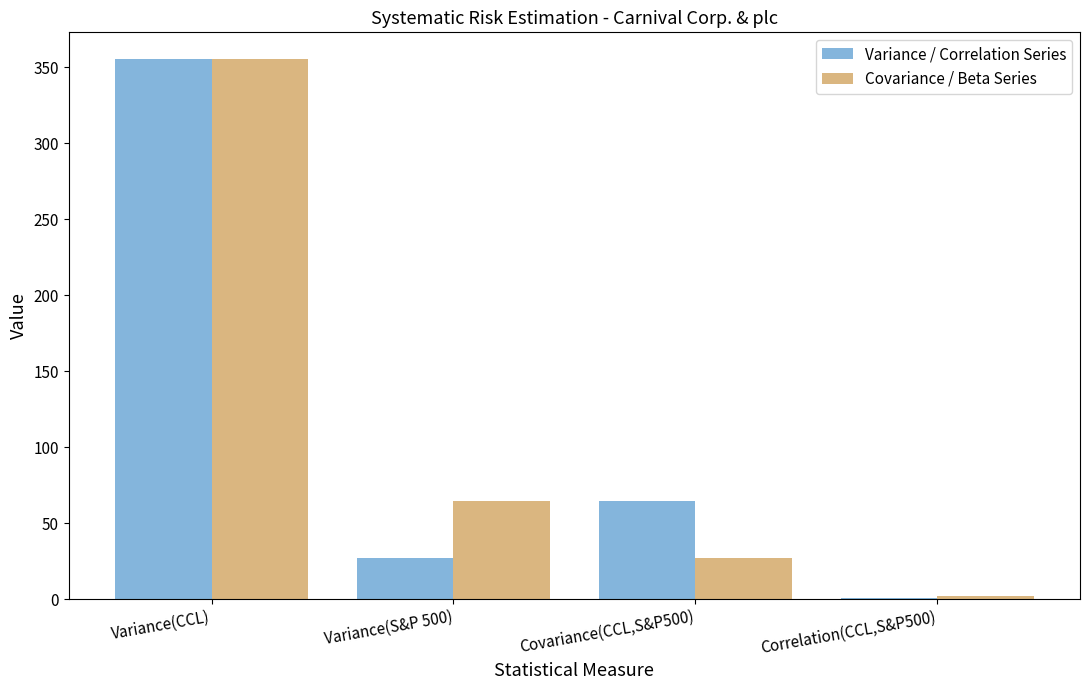

What is the highest value of the Covariance / Beta Series series?

355.1